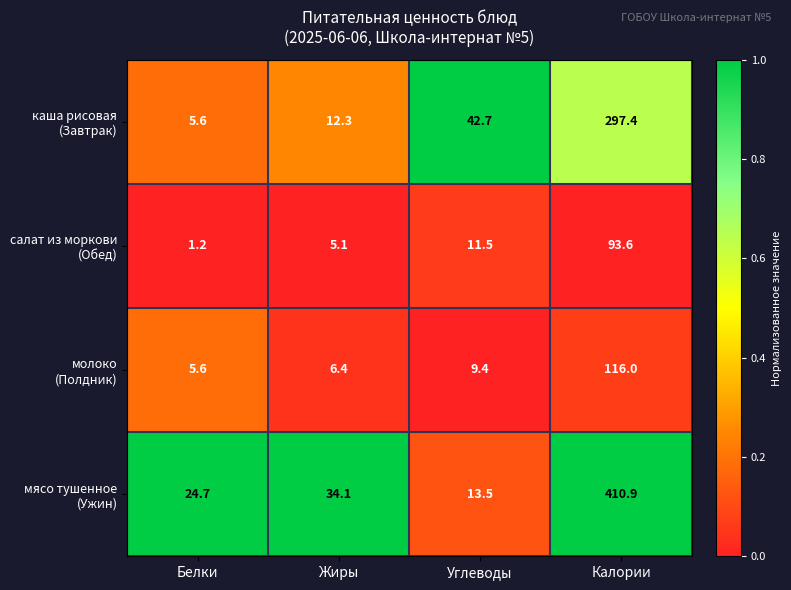

Which label corresponds to the smallest value in the chart?

Белки